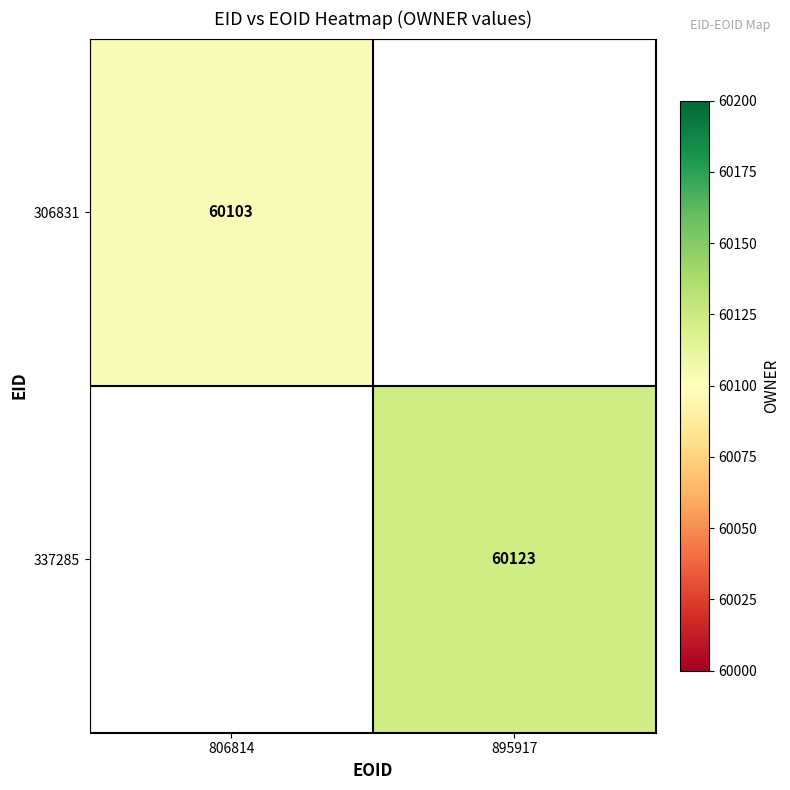

The 306831 series shows 28751 at 806814. True or false?

False